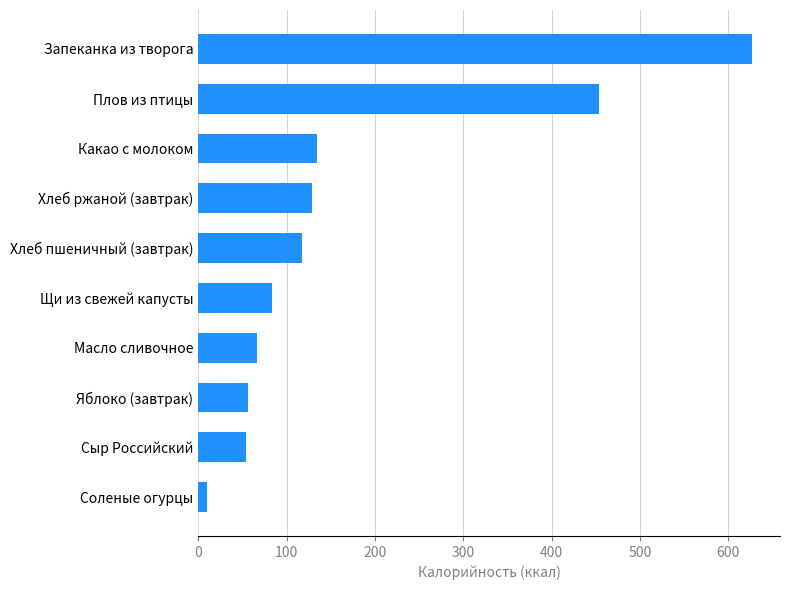

Approximately how many times larger is the value at Масло сливочное compared to Хлеб ржаной (завтрак)?

0.5